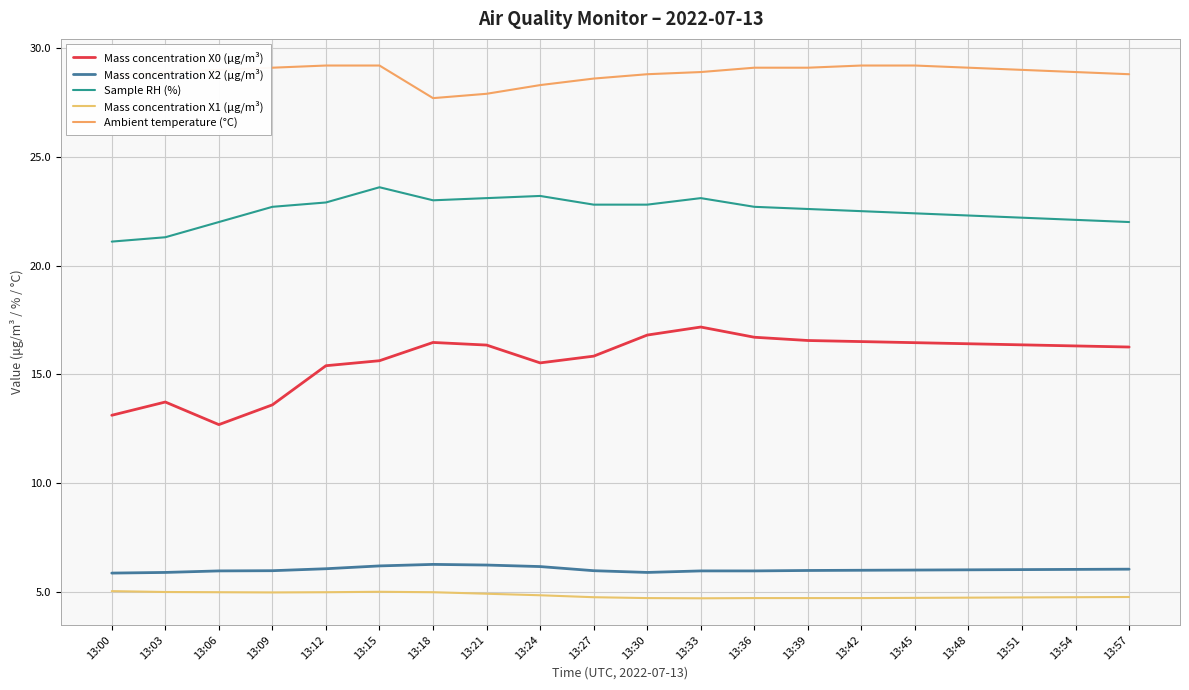

Which series has the widest spread of values?

Mass concentration X0 (μg/m³)